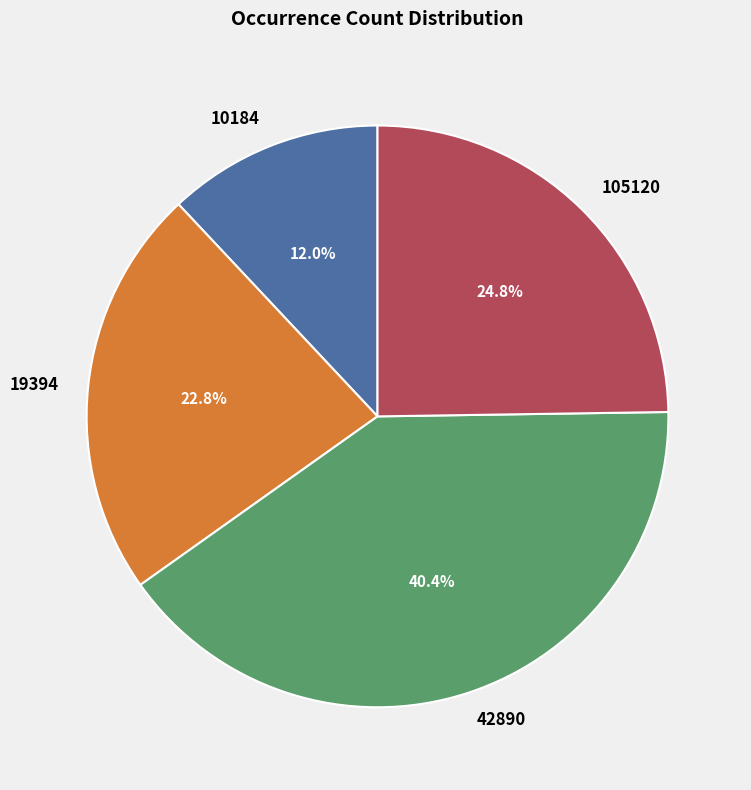

Rank the categories by value from highest to lowest.

42890, 105120, 19394, 10184